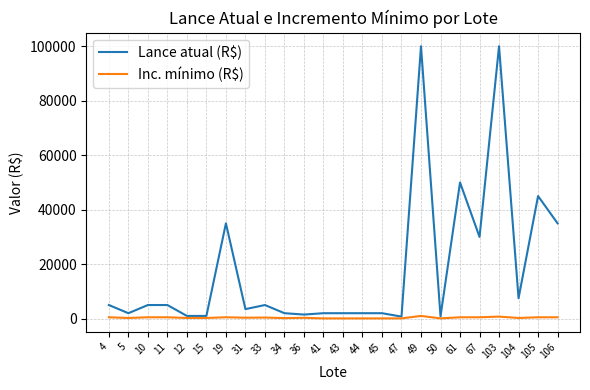

What are all the series names shown in the legend?

Lance atual (R$), Inc. mínimo (R$)